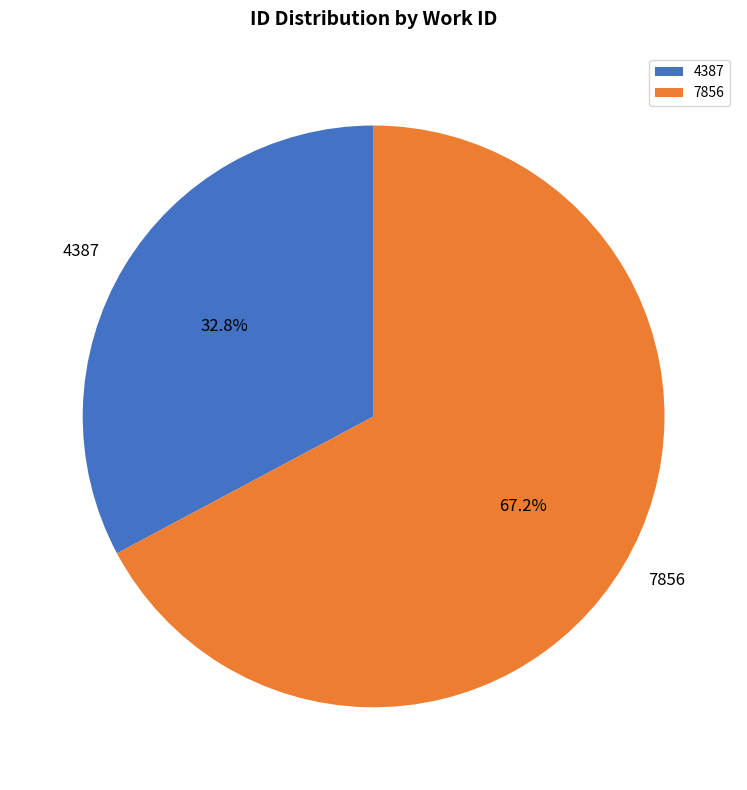

Which category accounts for the majority?

7856